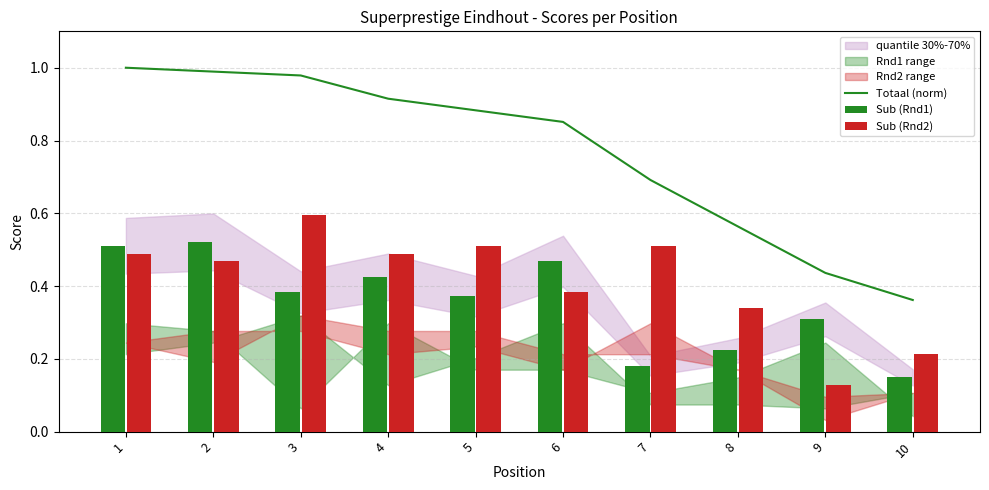

At how many categories does at least one series exceed 0?

10